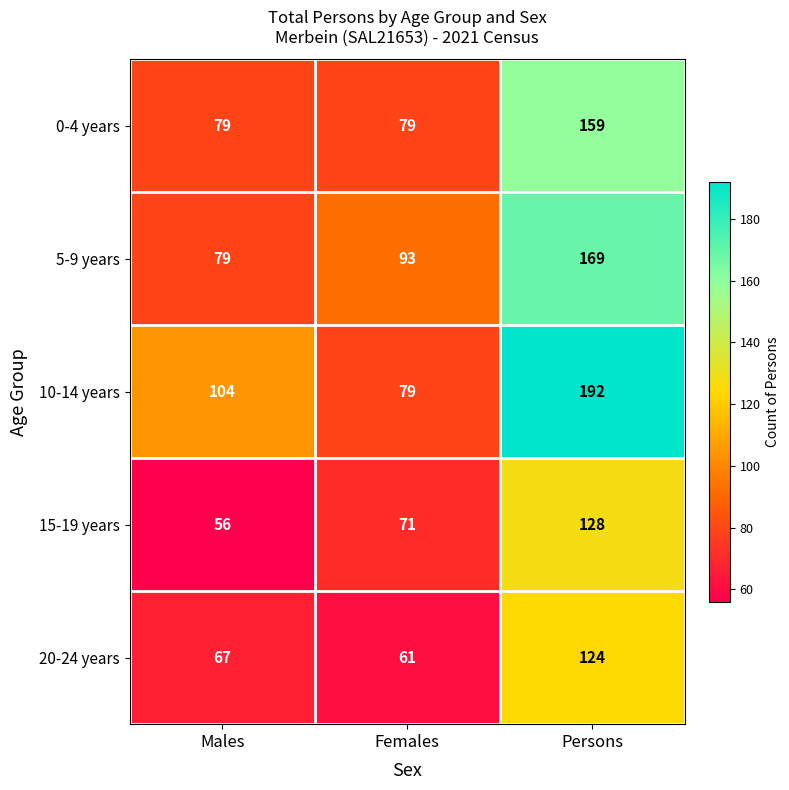

Which category has the lowest value across all series?

Males